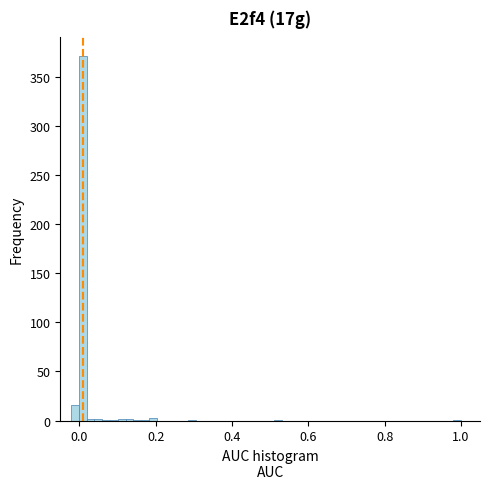

Read against the x-axis, roughly where is the centre of the tallest bar?

0.00